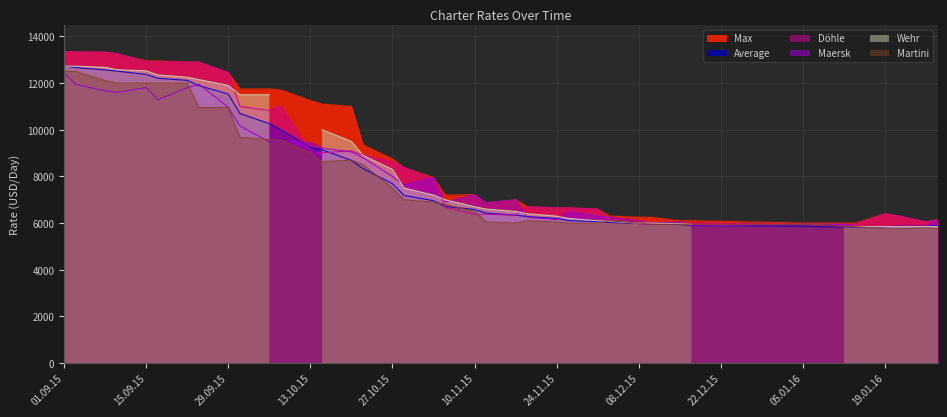

True or false: Max and Döhle cross at least once.

False